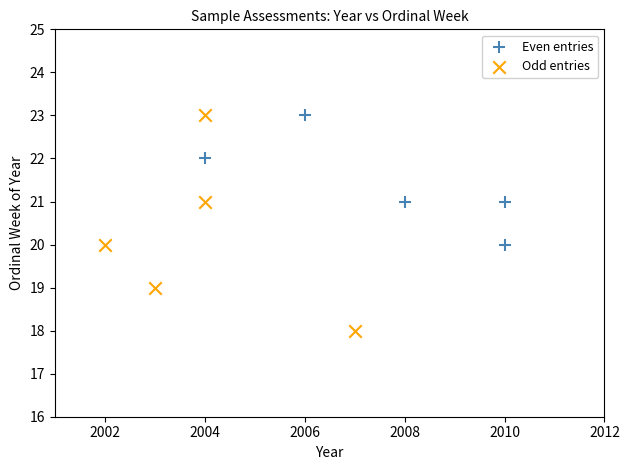

What are all the series names shown in the legend?

Even entries, Odd entries